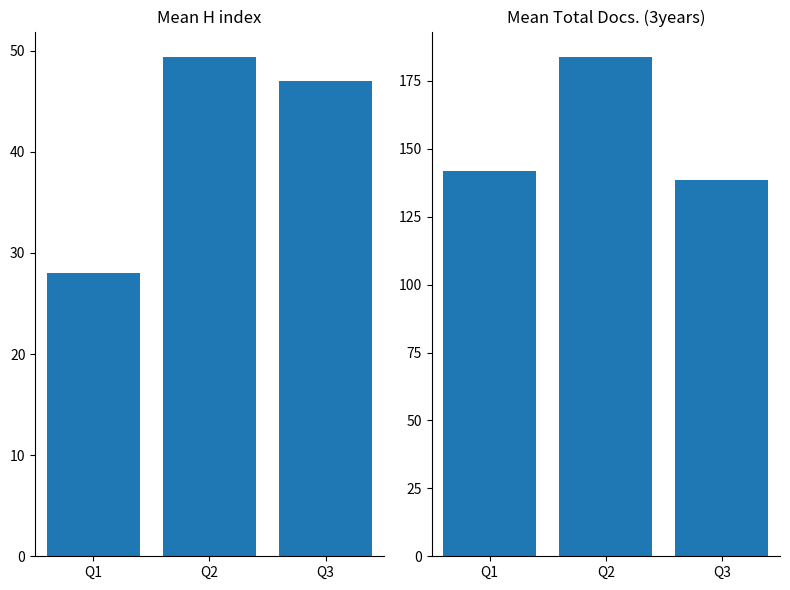

Reading right to left, transcribe all the data shown in this chart.

H index: 47.0	49.4	28.0
Total Docs. (3years): 138.5	184.0	142.0